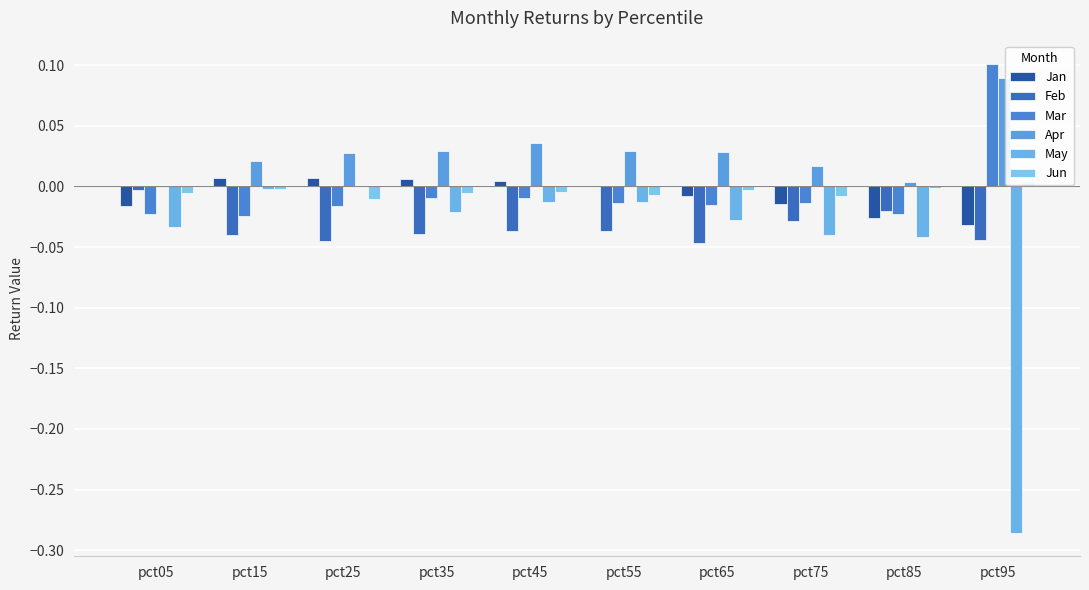

What is the difference between the maximum and minimum values in the Apr series?

0.1